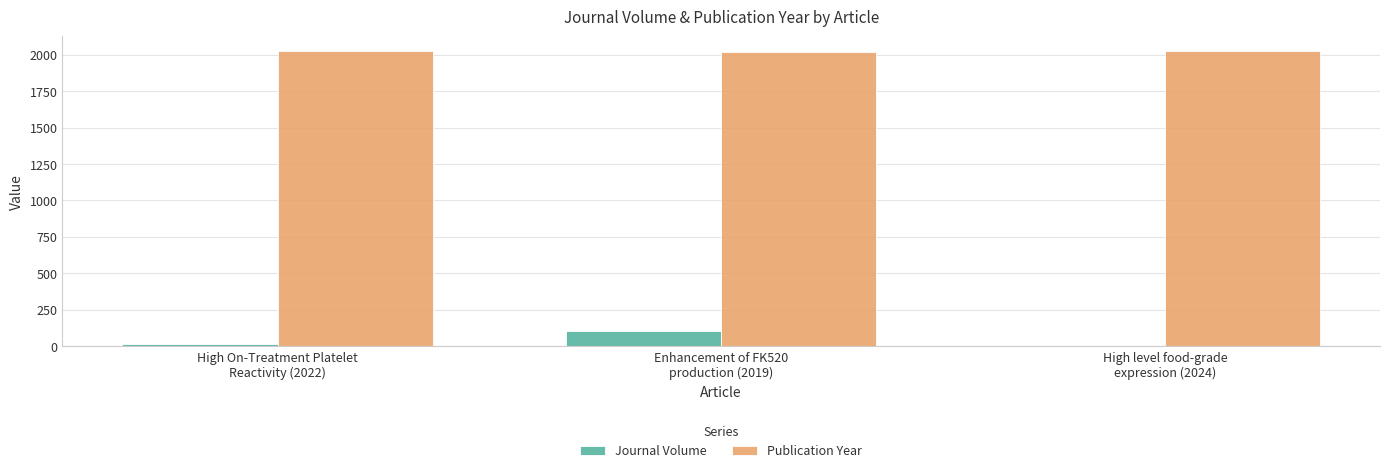

What are all the series names shown in the legend?

Journal Volume, Publication Year